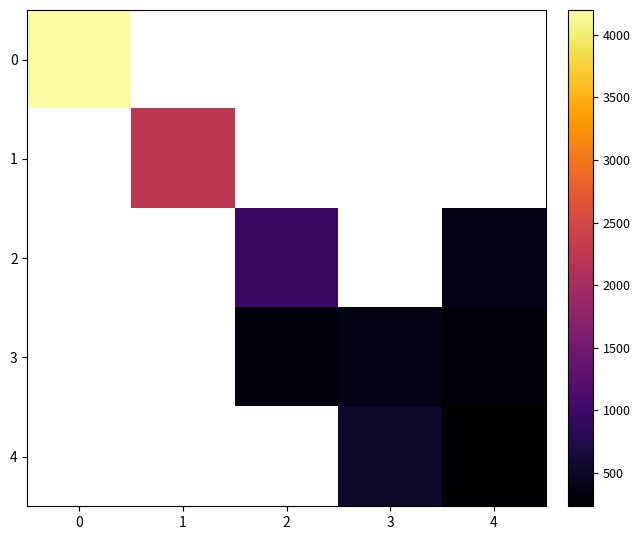

The value of 1 at 1 is 3510.7. True or false?

False